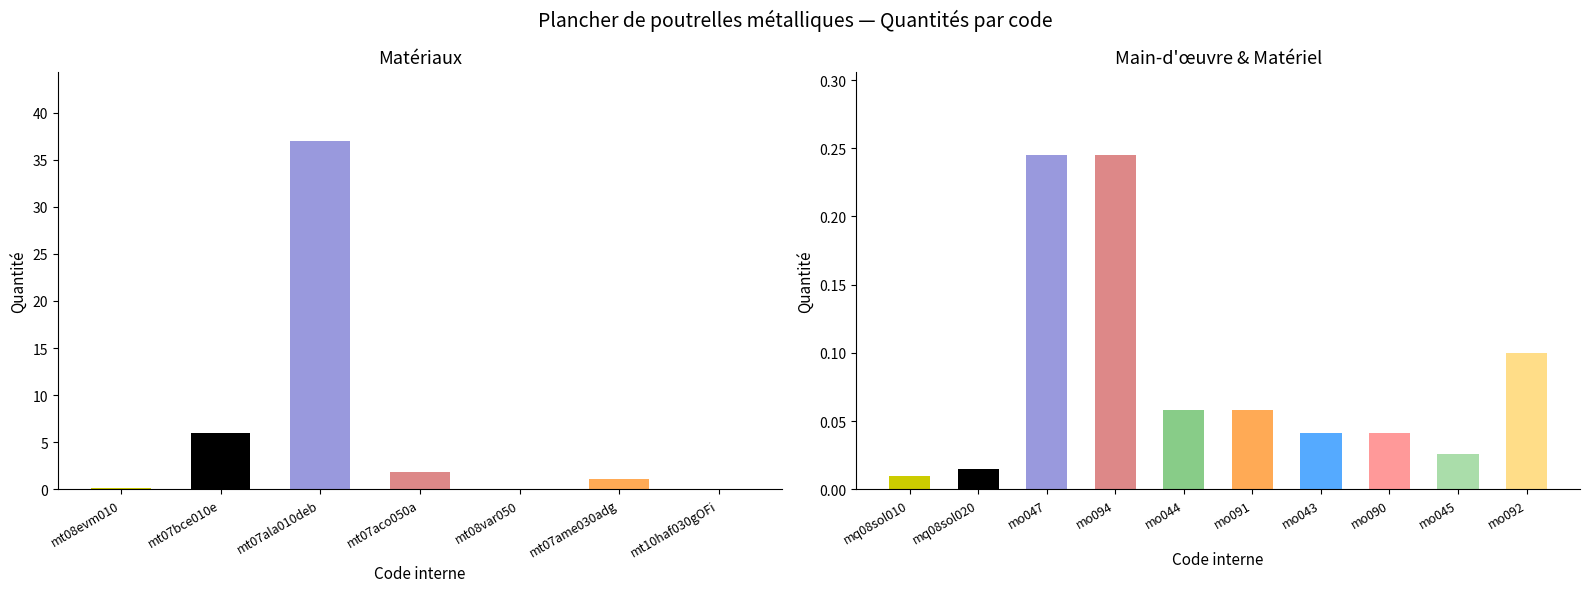

How many data points does each series have?

17